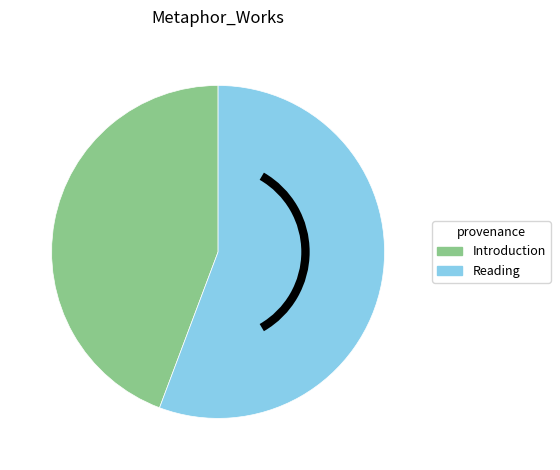

Which category accounts for the majority?

Reading